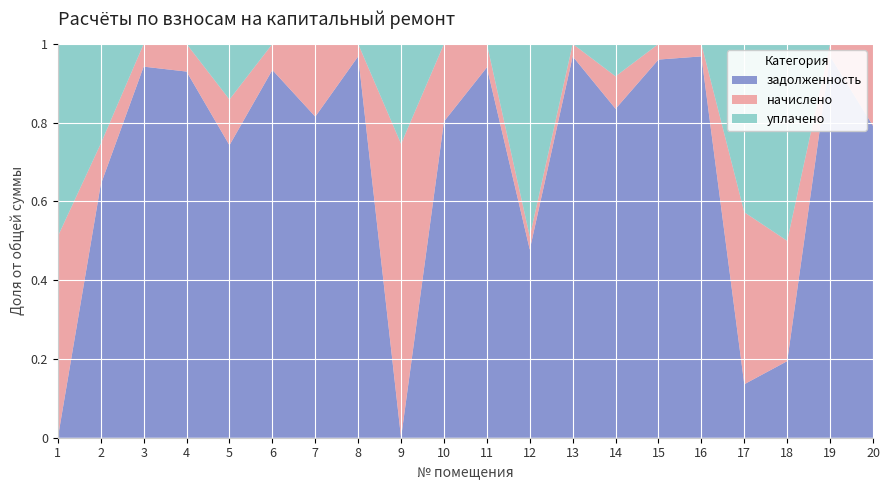

Reading left to right, extract all data points from this chart.

задолженность: 0.0	5272.5	5322.4	10945.5	5267.0	11991.3	2357.1	25381.1	0.0	3451.4	8672.8	11818.0	27263.2	8771.7	12880.2	25267.0	255.1	551.7	14259.0	3131.4
начислено: 827.7	850.0	325.5	825.8	824.0	848.2	533.8	827.7	822.1	846.3	548.7	824.0	889.1	866.8	532.0	824.0	820.3	866.8	465.0	822.1
уплачено: 790.3	2076.0	0.0	0.0	1000.0	0.0	0.0	0.0	279.6	0.0	0.0	12092.6	0.0	863.0	0.0	0.0	802.5	1418.5	0.0	0.0